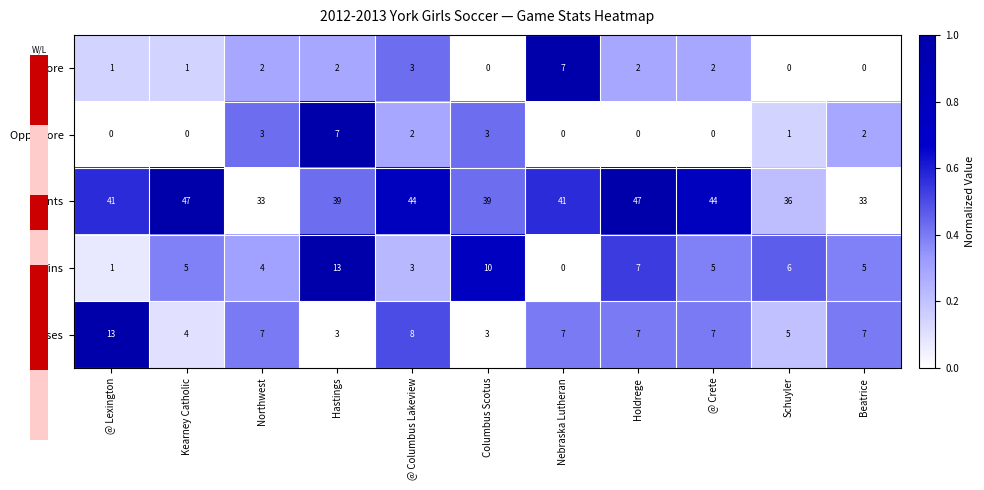

At which label is Wins closest to 6?

Schuyler